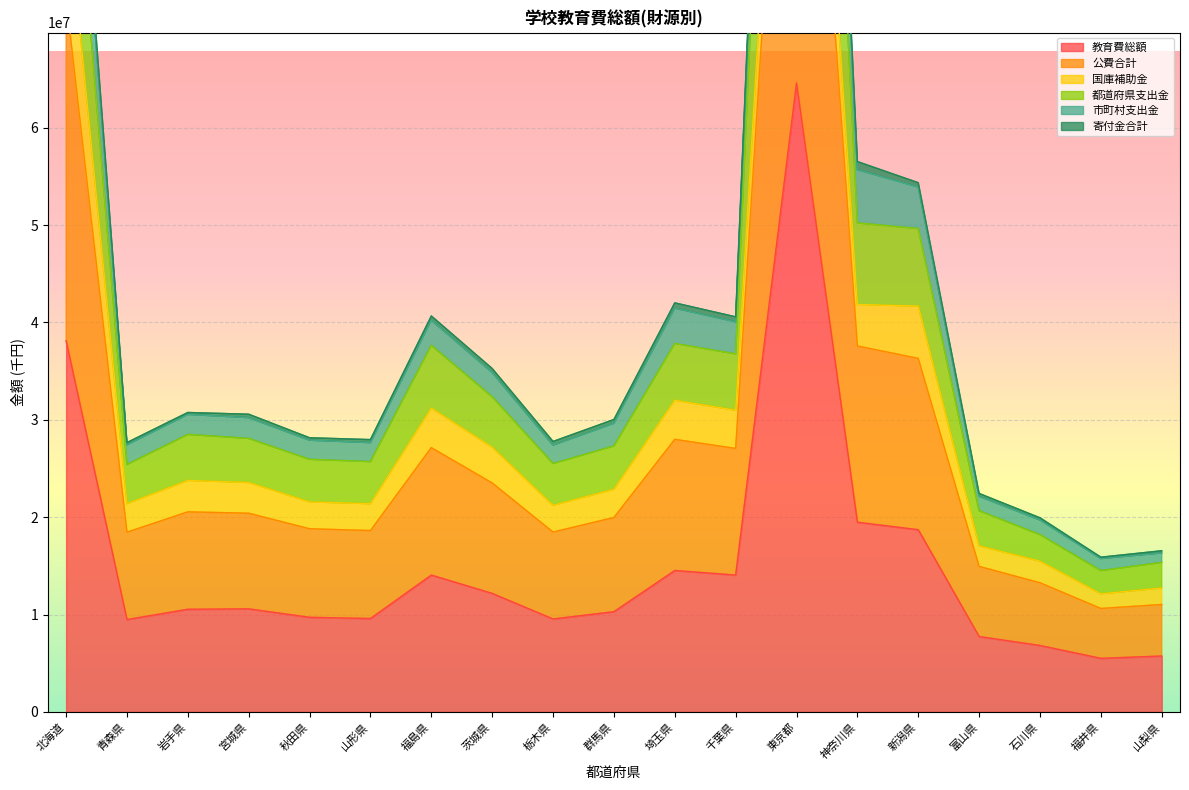

The value of 市町村支出金 at 北海道 is 84324992. True or false?

True